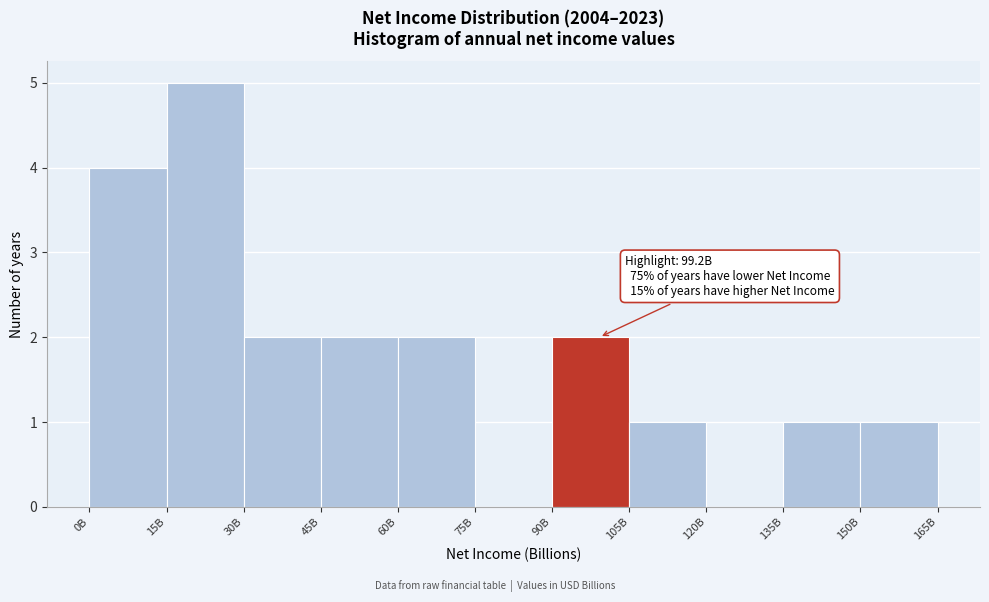

Reading right to left, transcribe all the data shown in this chart.

150B=1	135B=1	120B=0	105B=1	90B=2	75B=0	60B=2	45B=2	30B=2	15B=5	0B=4